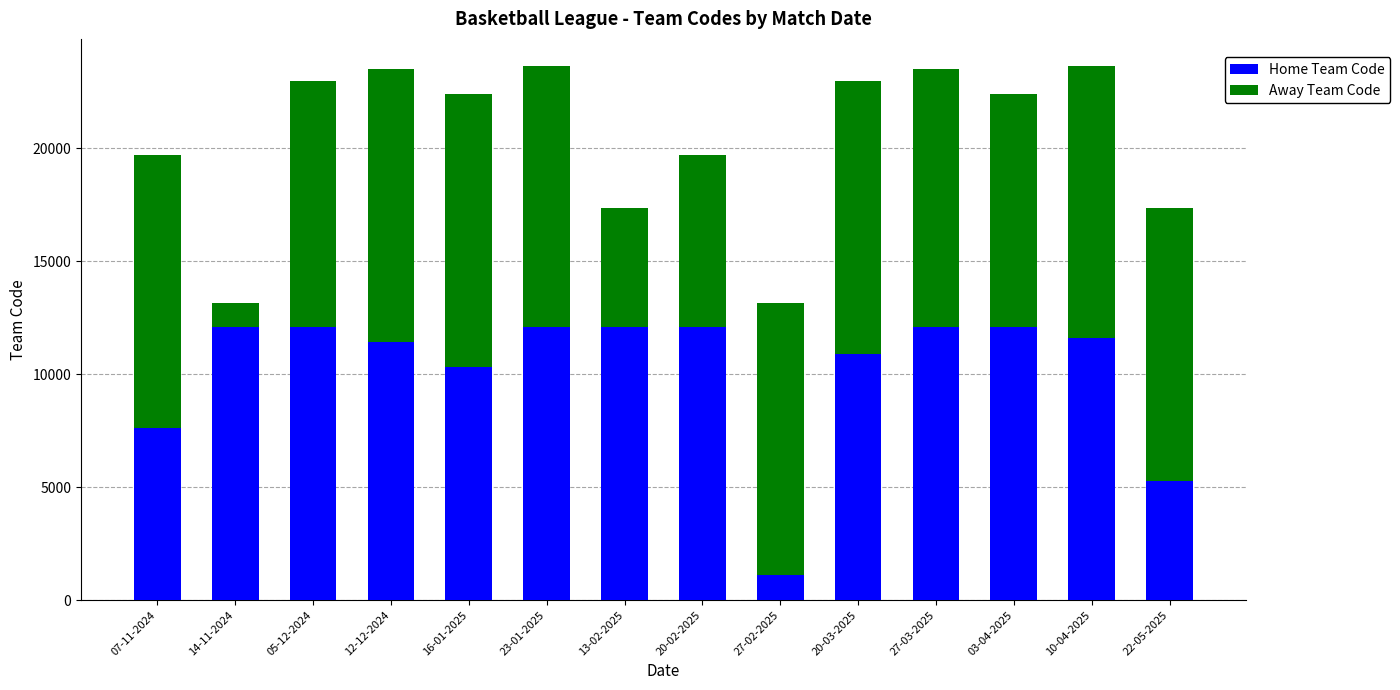

What is the total value across all series at 27-02-2025?

13173